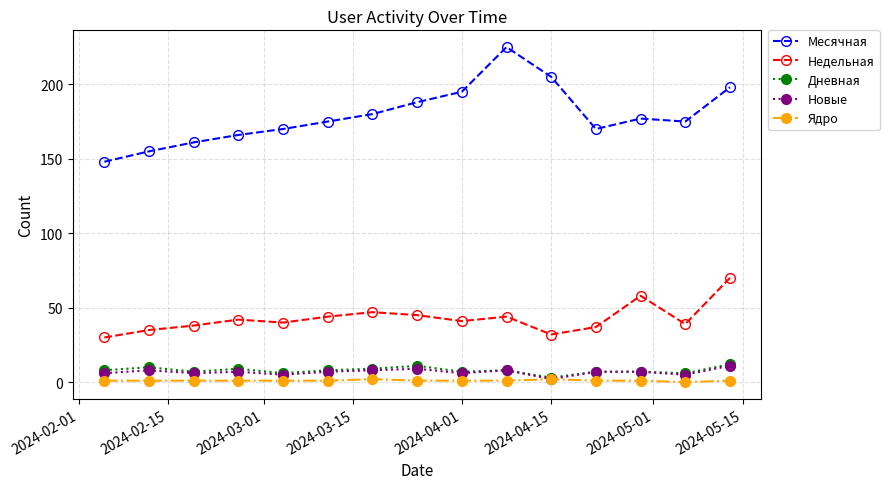

What is the value of the Новые point at the 13th from the left?

7